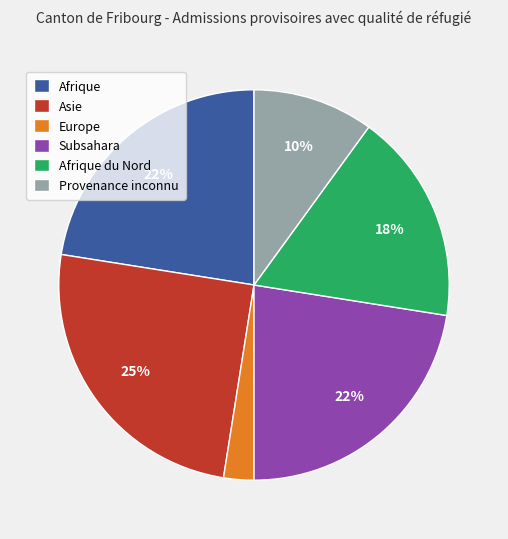

Is the sum of Asie and Provenance inconnu greater than half?

No